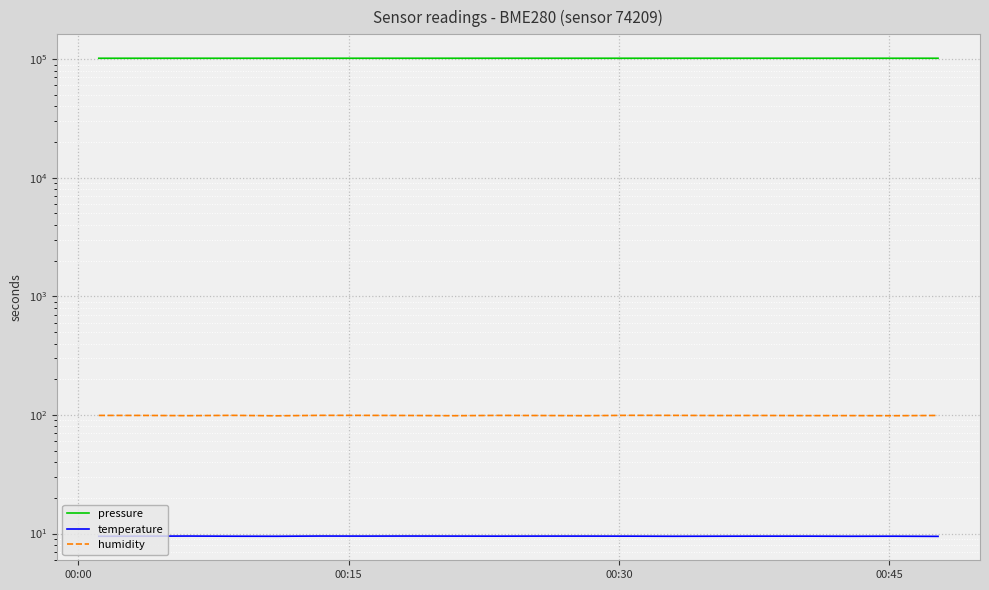

True or false: humidity has more than 0 points higher than both neighbors.

True